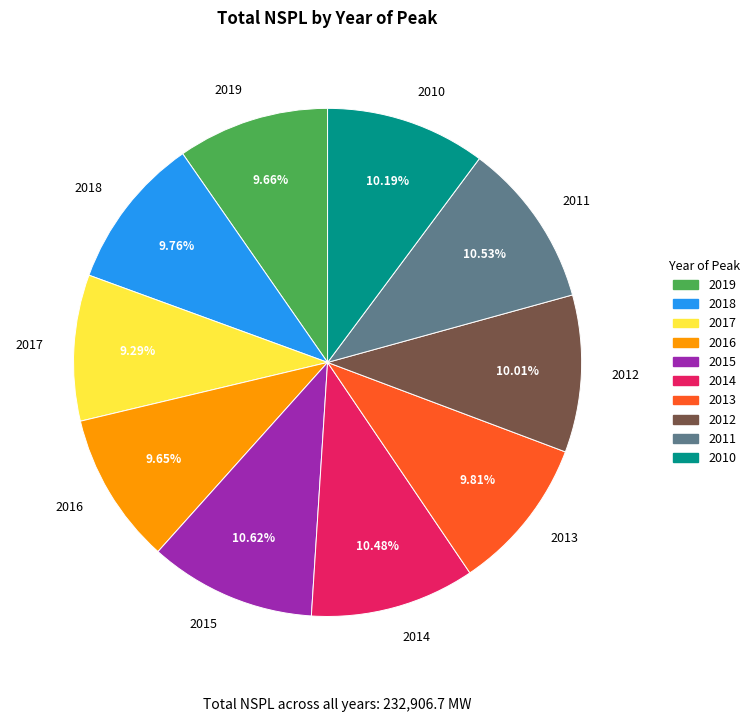

Approximately how many times larger is the value at 2014 compared to 2016?

1.1